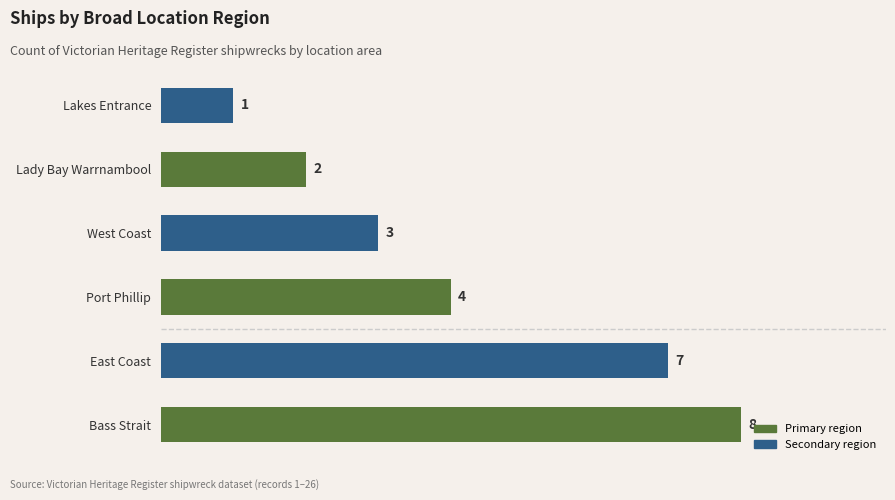

Which label corresponds to the smallest value in the chart?

Lakes Entrance